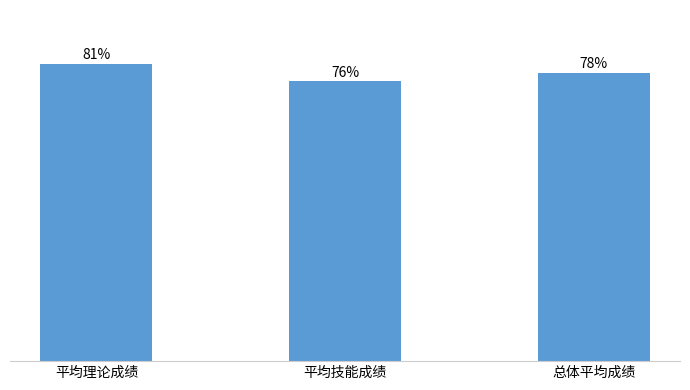

Where is the data nearest to the value 78?

总体平均成绩